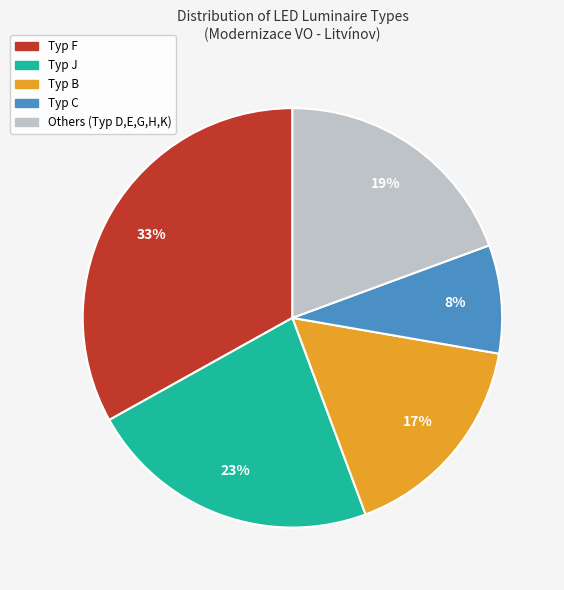

To the nearest percent, what is the average slice percentage?

20%